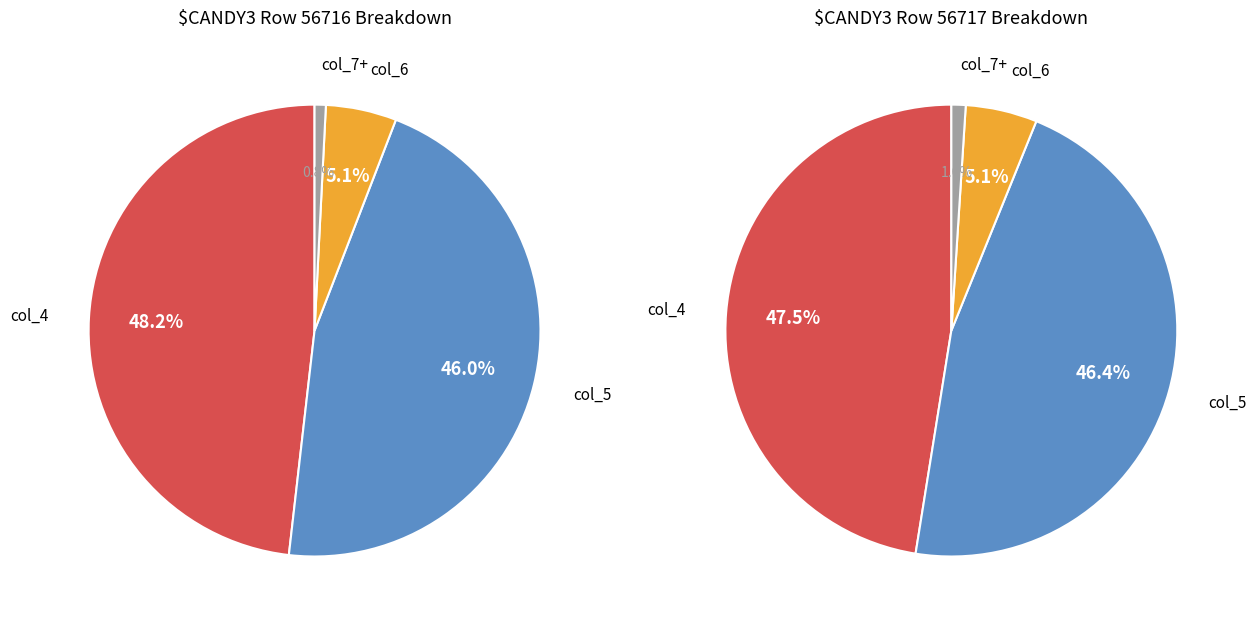

True or false: 1 accounts for 1% of the total.

False